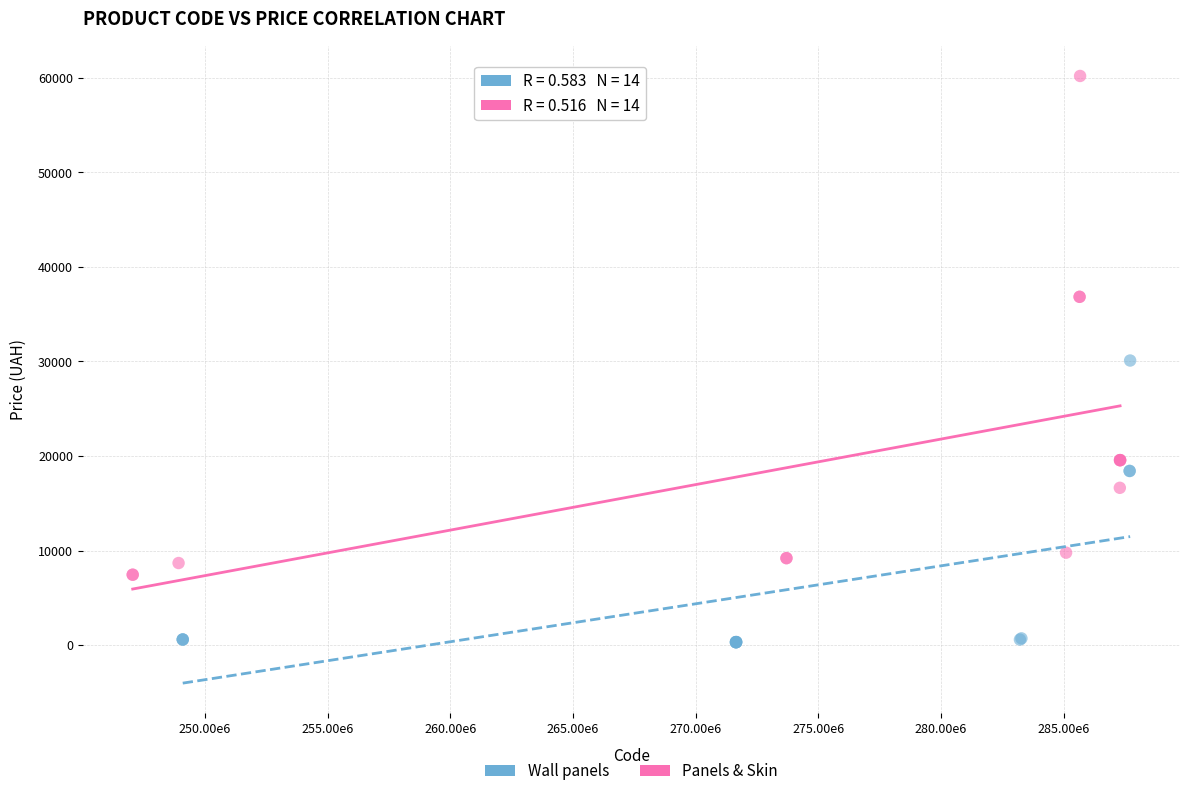

Which series contains the lowest Y value?

Wall panels